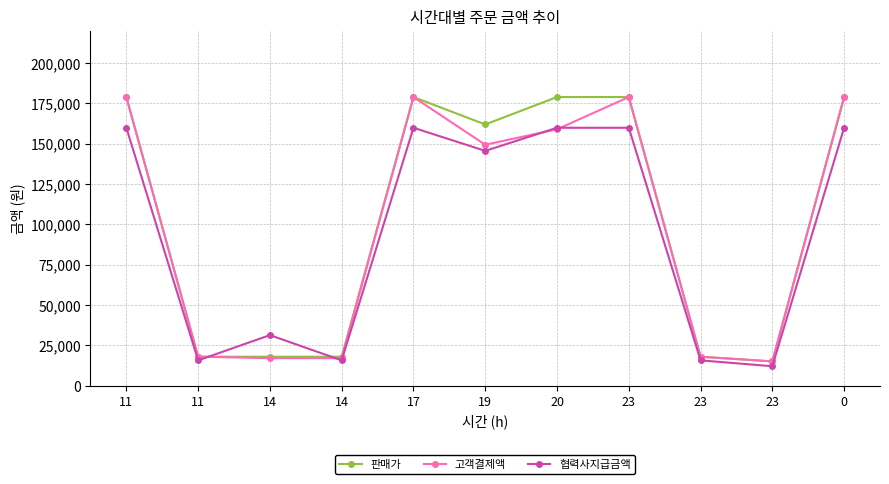

What is the value of the 판매가 point at the 8th from the left?

178900